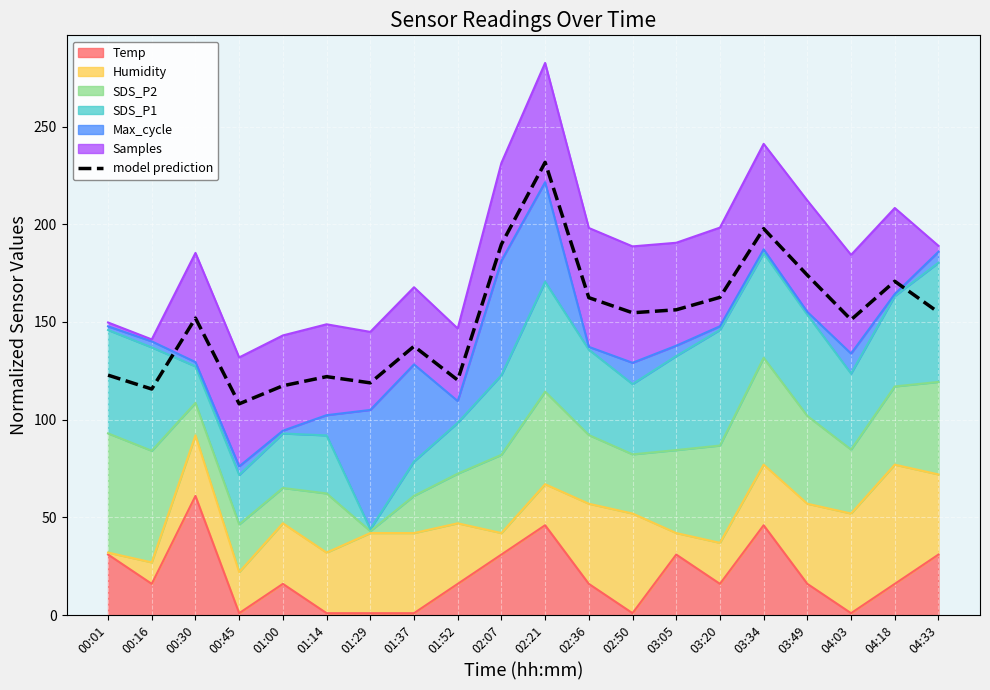

What is the ratio of the value at 01:29 to the value at 01:37?

0.9